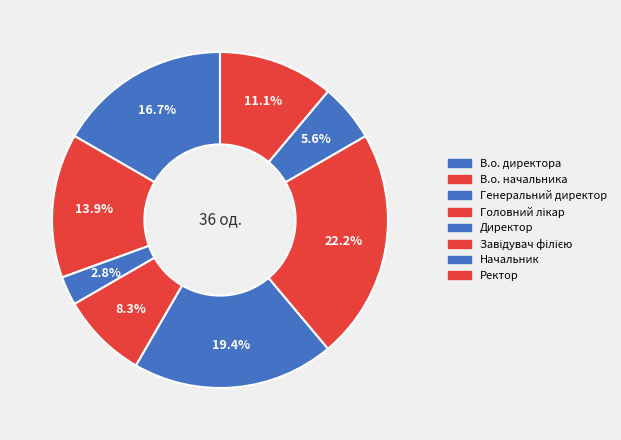

What is the largest slice in the pie chart?

Завідувач філією